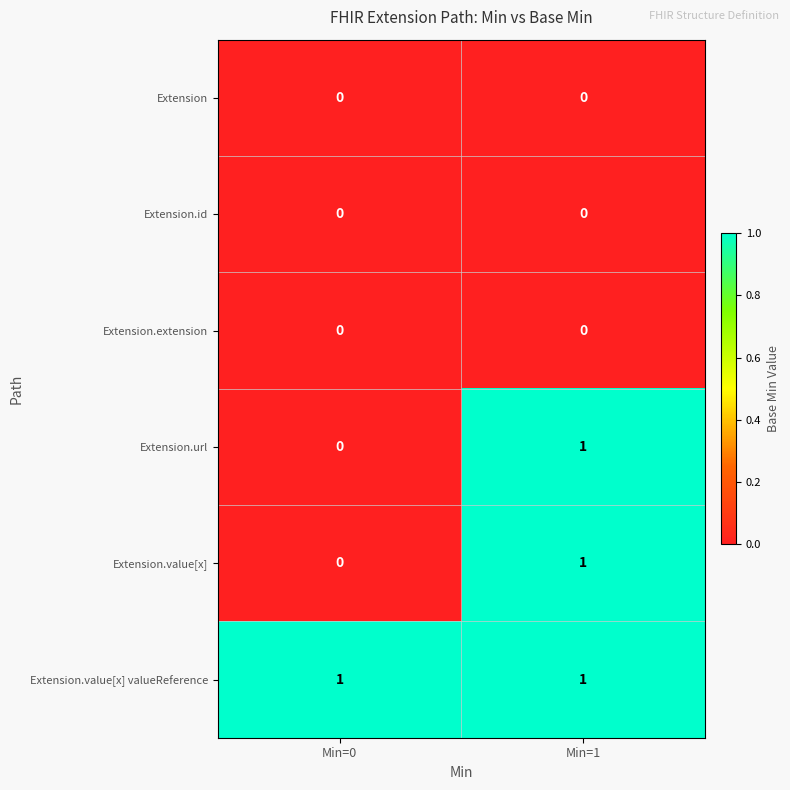

Reading left to right, transcribe all the data shown in this chart.

Extension: 0	0
Extension.id: 0	0
Extension.extension: 0	0
Extension.url: 0	1
Extension.value[x]: 0	1
Extension.value[x] valueReference: 1	1